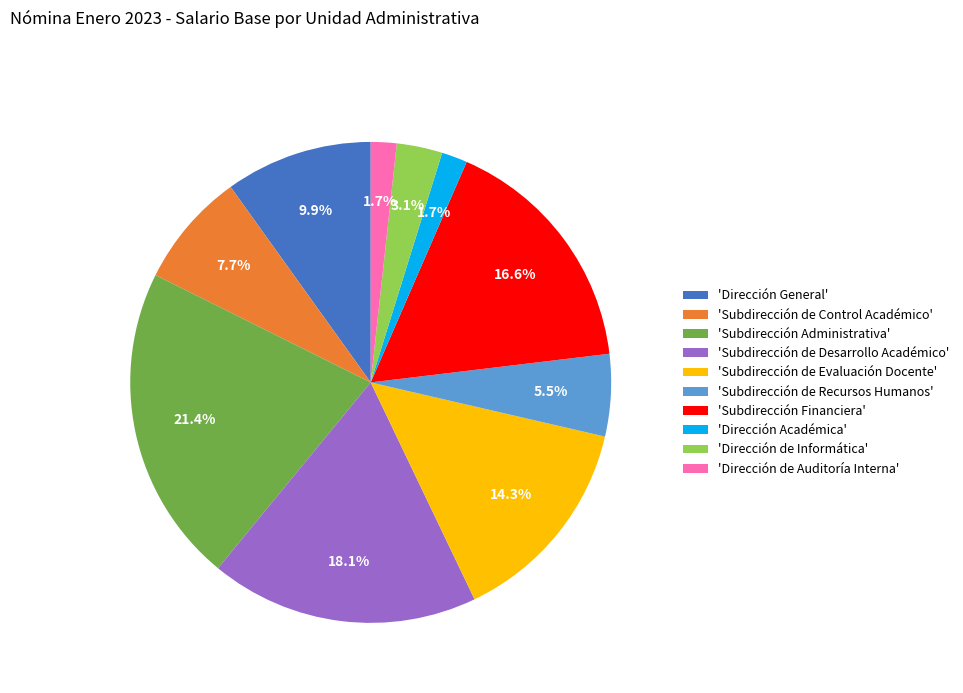

What is the ratio of the value at 'Subdirección de Control Académico' to the value at 'Subdirección de Evaluación Docente'?

0.5